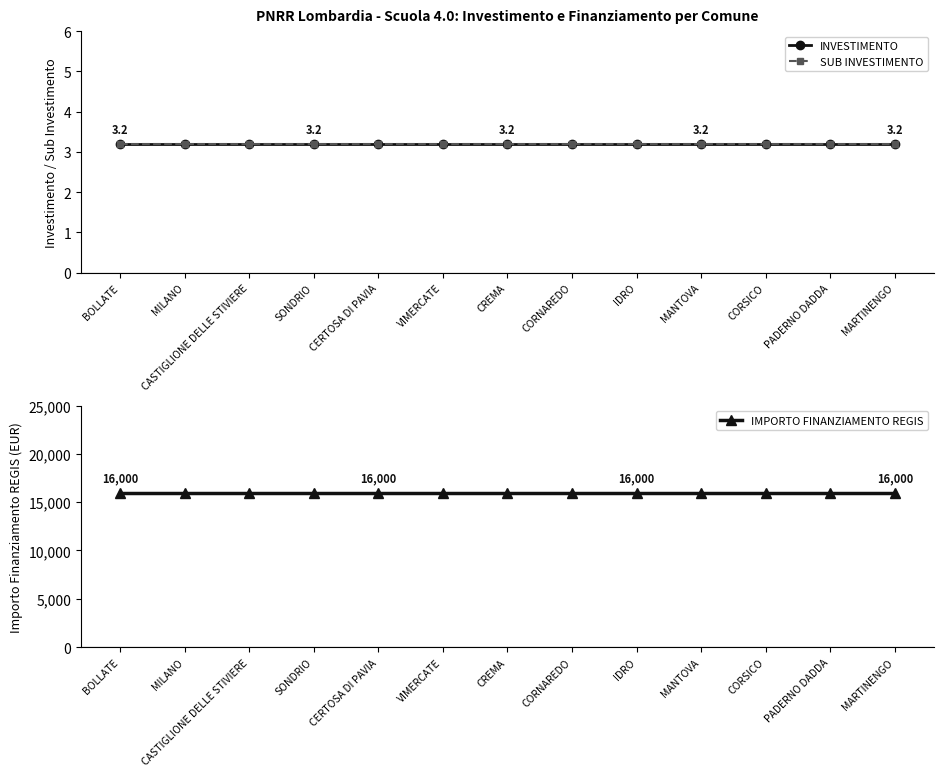

Rank the series by their maximum value, from lowest to highest.

INVESTIMENTO, SUB INVESTIMENTO, IMPORTO FINANZIAMENTO REGIS